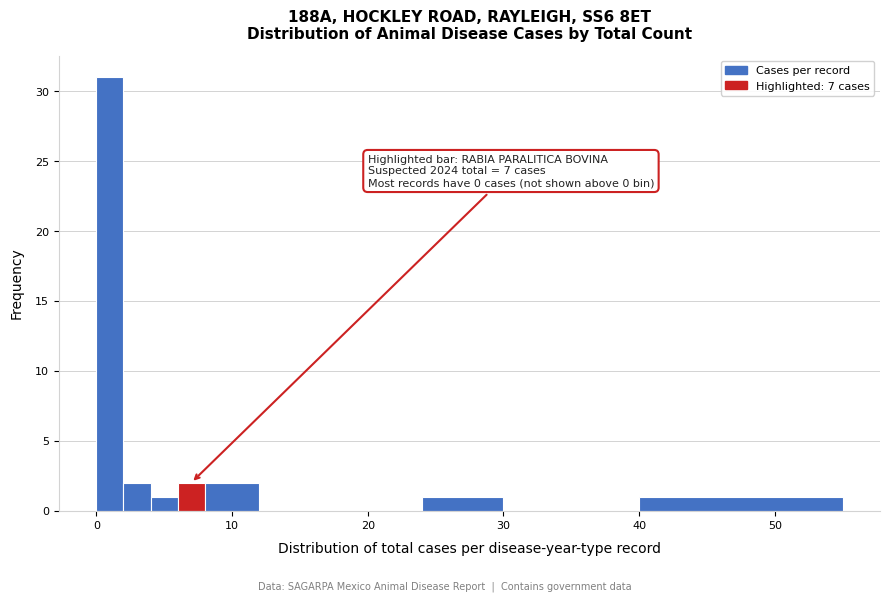

Around what value on the x-axis is the tallest bar? Give the approximate position of its centre, as read against the axis.

1